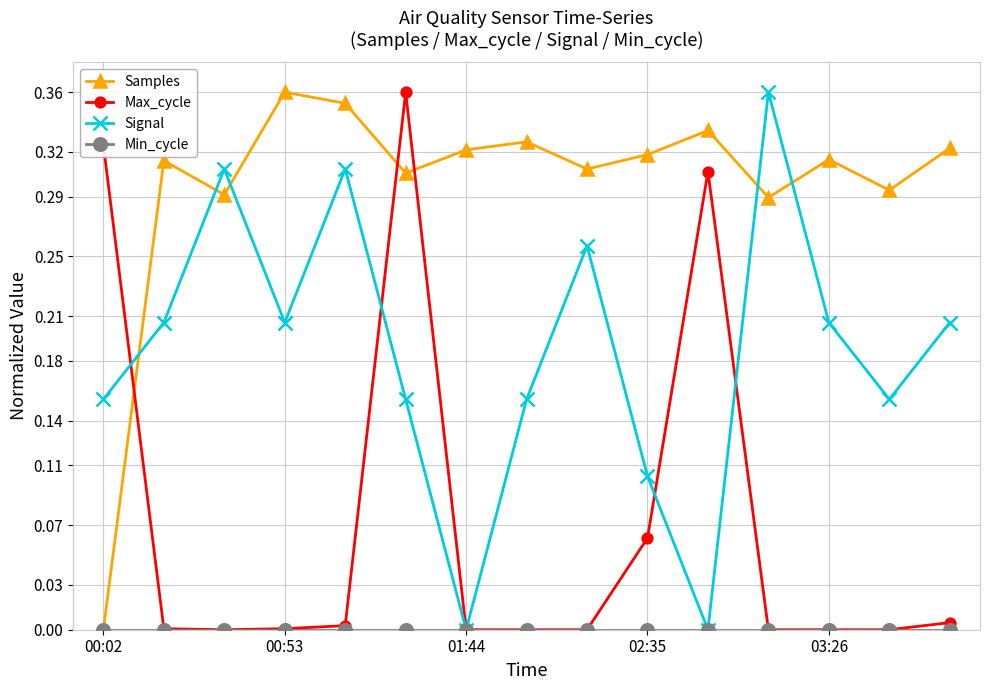

How many times do Samples and Signal cross each other?

5